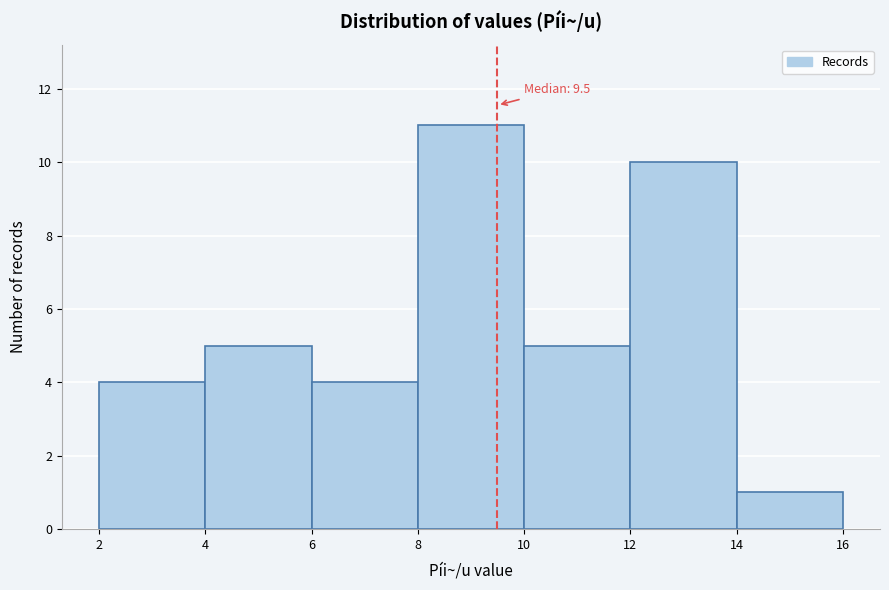

Over which range of the x-axis is the bar tallest?

8 to 10